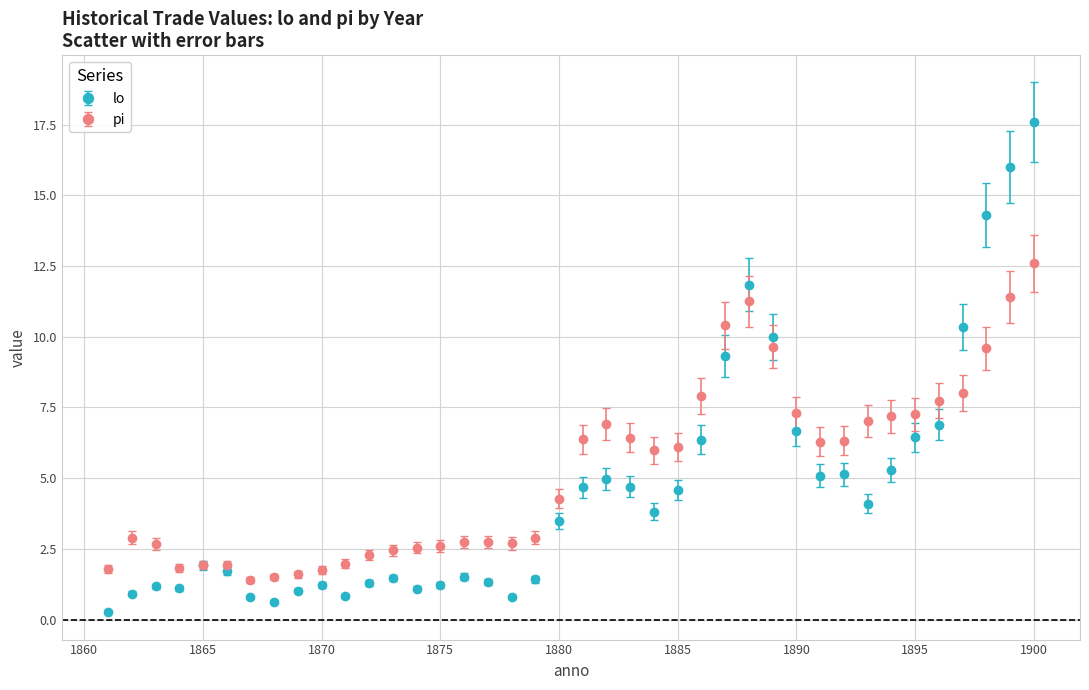

What is the lowest value of the pi series?

1.4